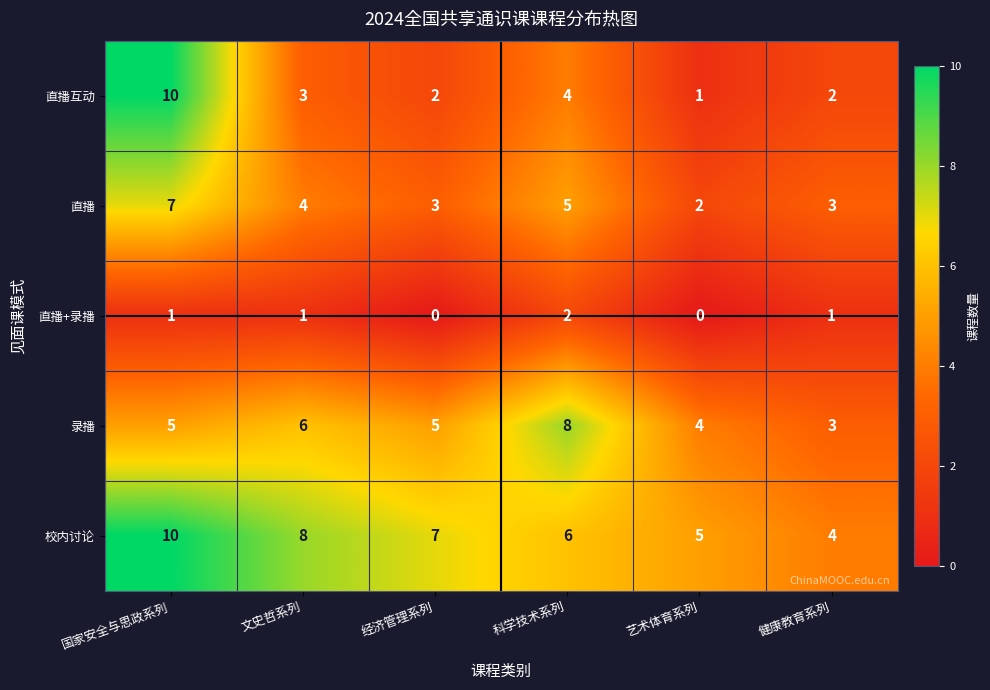

Reading right to left, transcribe all the data shown in this chart.

直播互动: 健康教育系列=2	艺术体育系列=1	科学技术系列=4	经济管理系列=2	文史哲系列=3	国家安全与思政系列=10
直播: 健康教育系列=3	艺术体育系列=2	科学技术系列=5	经济管理系列=3	文史哲系列=4	国家安全与思政系列=7
直播+录播: 健康教育系列=1	艺术体育系列=0	科学技术系列=2	经济管理系列=0	文史哲系列=1	国家安全与思政系列=1
录播: 健康教育系列=3	艺术体育系列=4	科学技术系列=8	经济管理系列=5	文史哲系列=6	国家安全与思政系列=5
校内讨论: 健康教育系列=4	艺术体育系列=5	科学技术系列=6	经济管理系列=7	文史哲系列=8	国家安全与思政系列=10